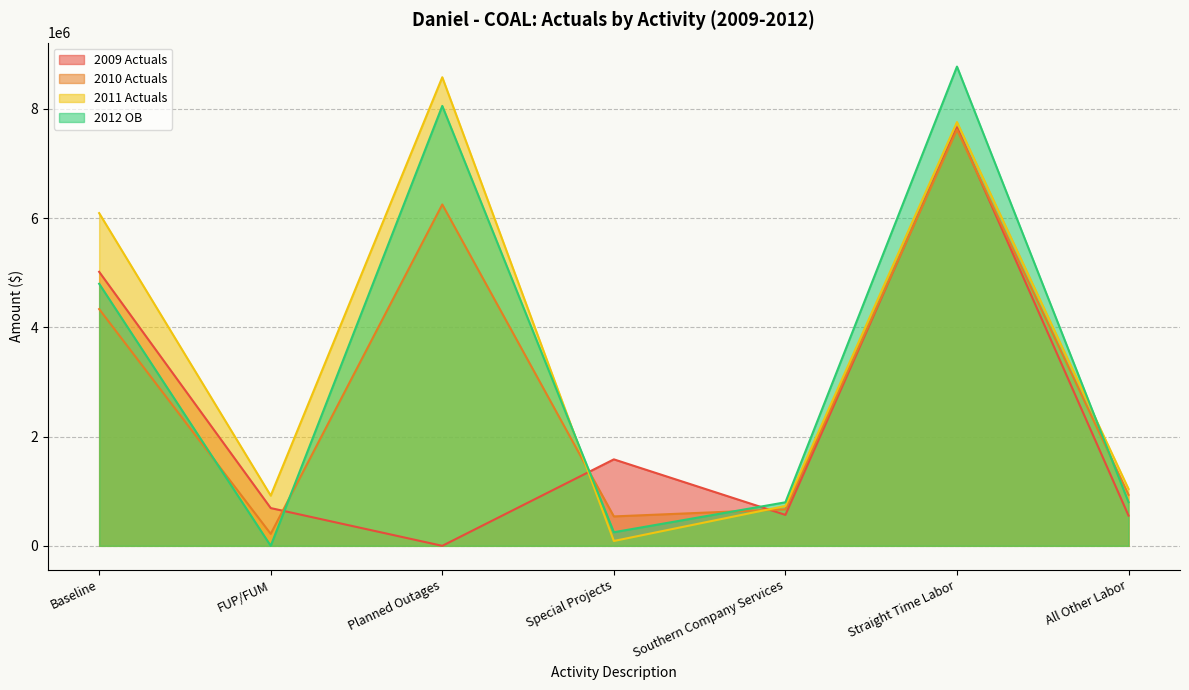

What is the label of the 3rd point from the right?

Southern Company Services